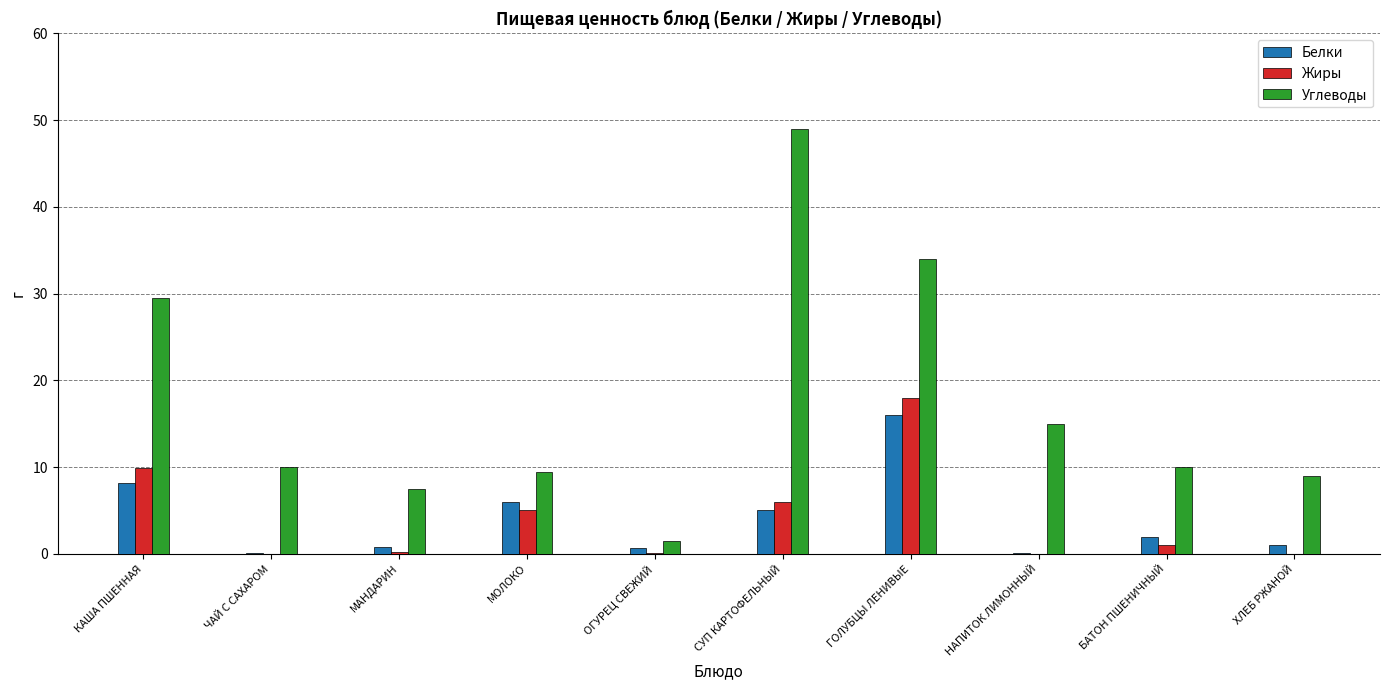

What is the sum of the Углеводы values at СУП КАРТОФЕЛЬНЫЙ and КАША ПШЕННАЯ?

78.5